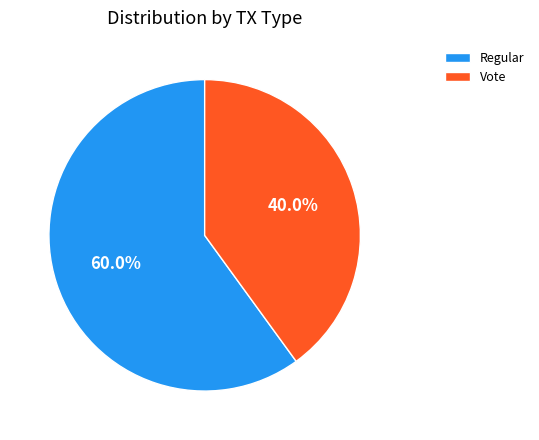

Does Vote represent more than half of the total?

No